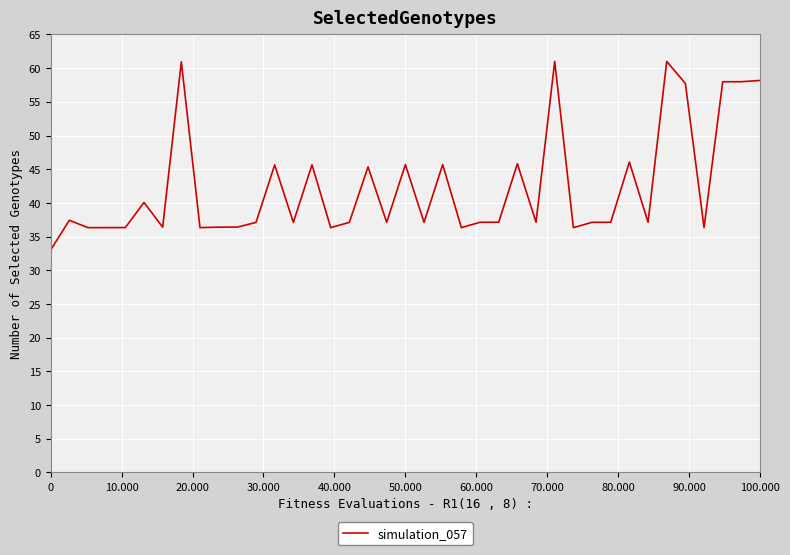

What is the minimum value shown in the chart?

33.0